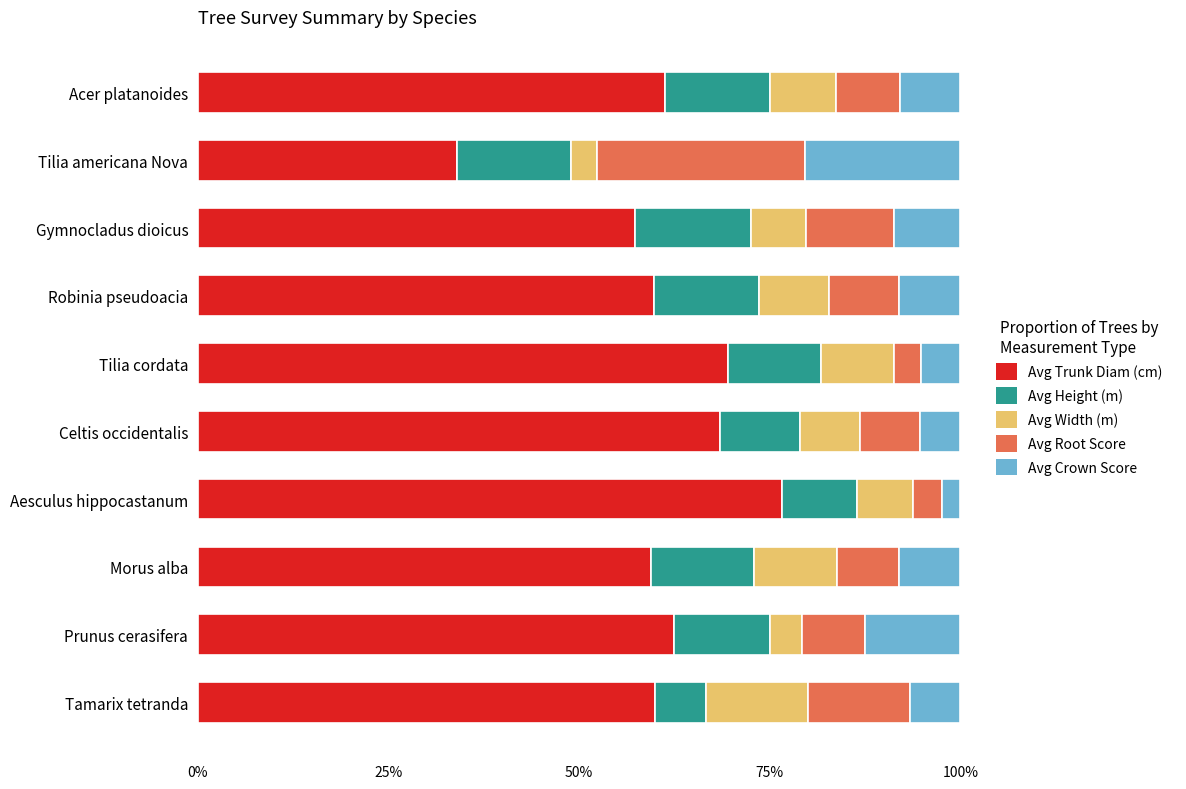

How many categories are shown in the chart?

10